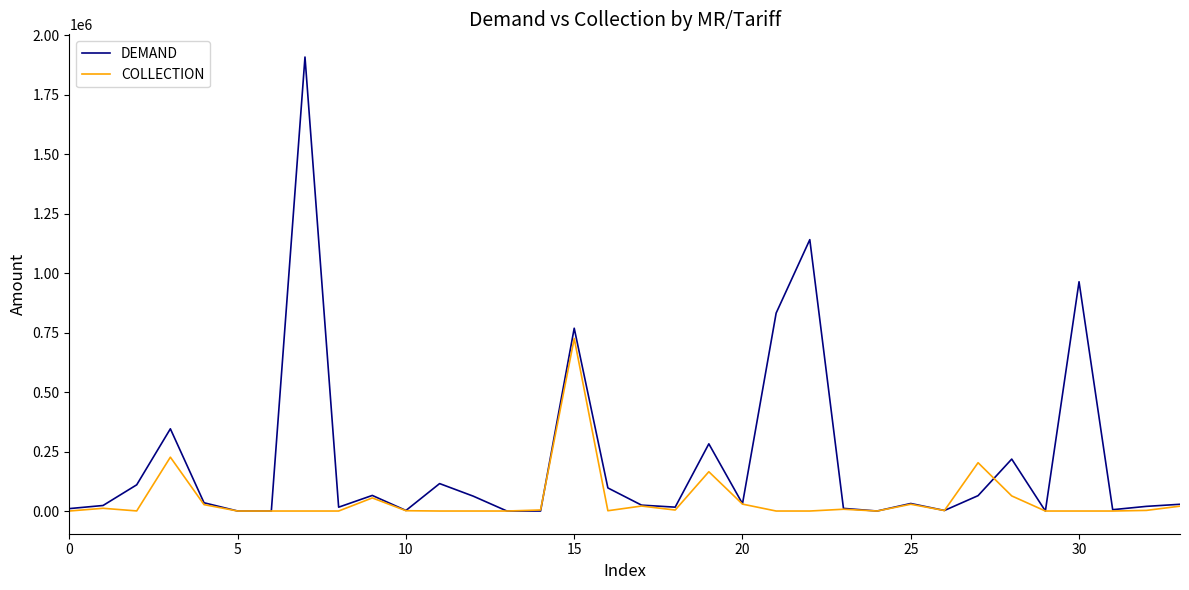

Which series has the largest range (max minus min)?

DEMAND